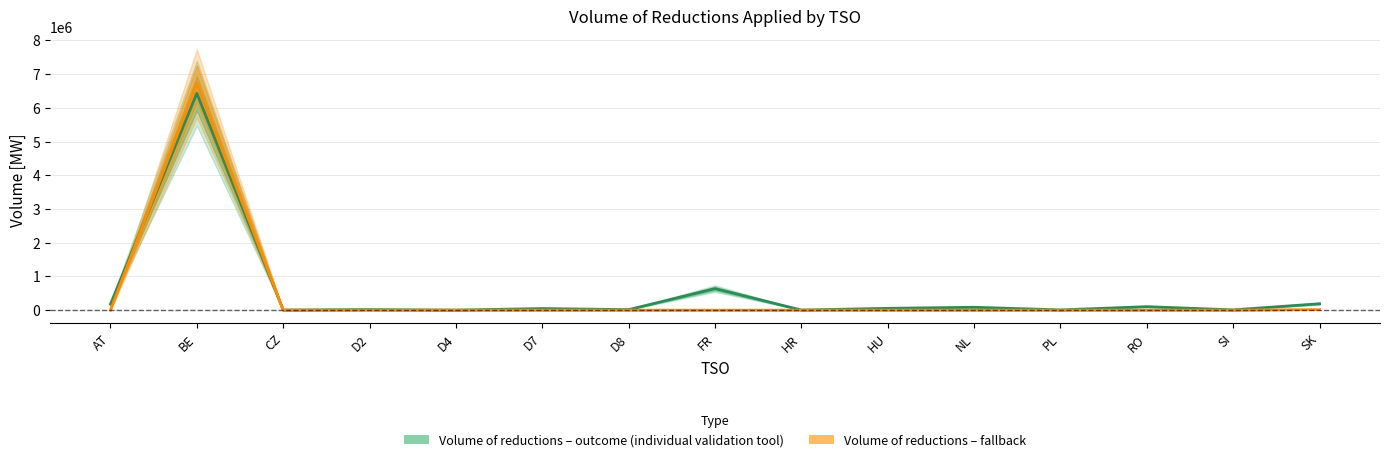

Reading right to left, transcribe all the data shown in this chart.

Volume of reductions – outcome (individual validation tool): 190267	8152	103448	7311	85586	53654	3563	638346	15181	47059	2232	17093	4183	6428978	177473
Volume of reductions – fallback: 15577	0	0	0	0	0	0	0	0	0	0	0	0	6722098	0